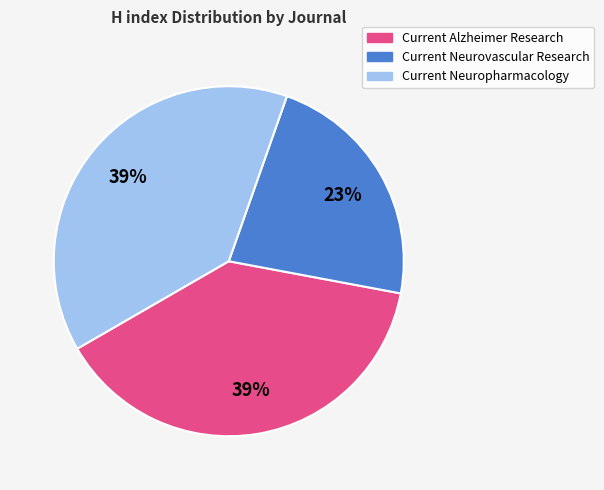

Is there any slice that represents more than half of the pie?

No